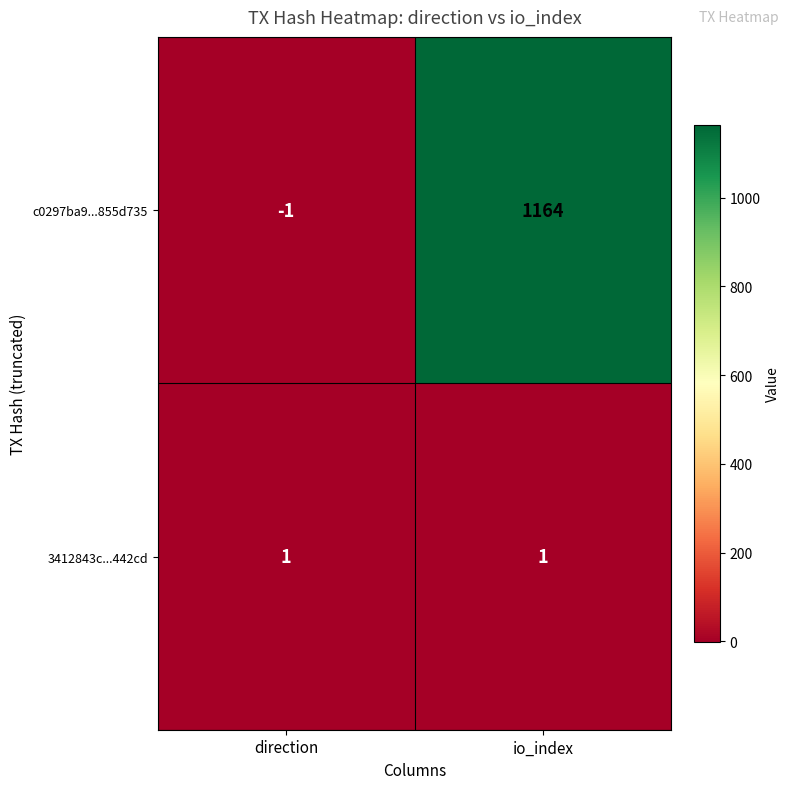

What is the average value of the c0297ba9...855d735 series?

582